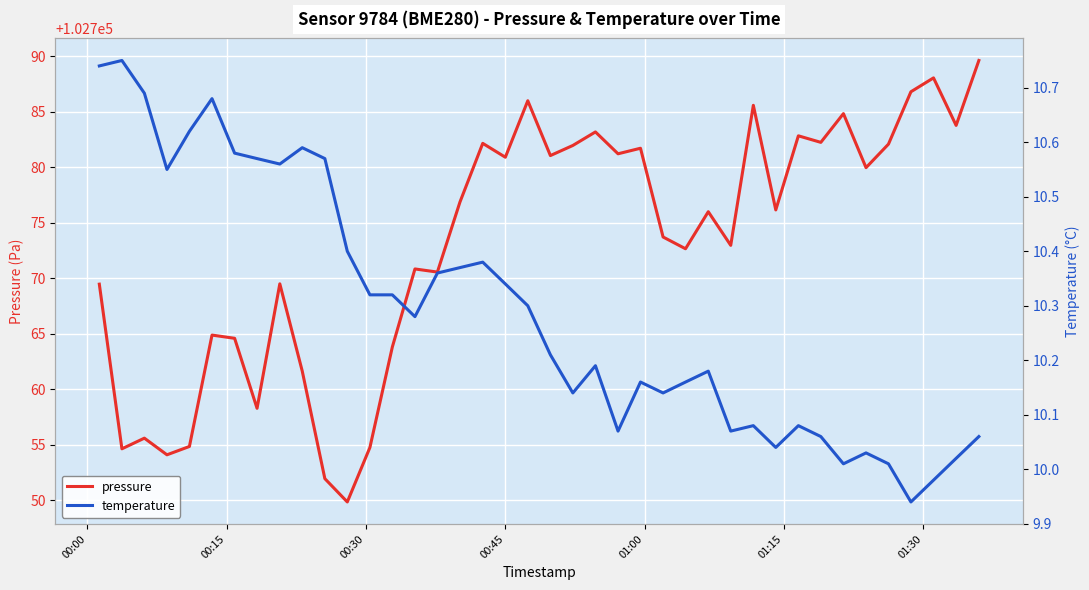

How many lines are shown in the chart?

2